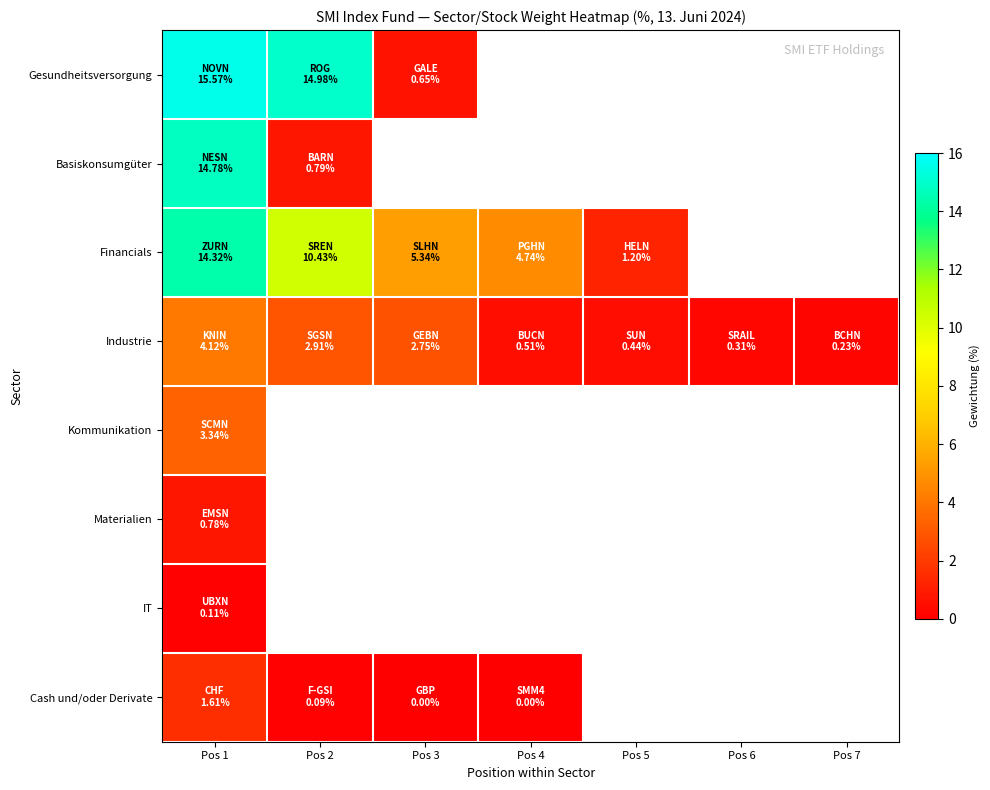

Reading right to left, list all the values displayed in this chart.

Gesundheitsversorgung: Pos 7=-1.0	Pos 6=-1.0	Pos 5=-1.0	Pos 4=-1.0	Pos 3=0.7	Pos 2=15.0	Pos 1=15.6
Basiskonsumgüter: Pos 7=-1.0	Pos 6=-1.0	Pos 5=-1.0	Pos 4=-1.0	Pos 3=-1.0	Pos 2=0.8	Pos 1=14.8
Financials: Pos 7=-1.0	Pos 6=-1.0	Pos 5=1.2	Pos 4=4.7	Pos 3=5.3	Pos 2=10.4	Pos 1=14.3
Industrie: Pos 7=0.2	Pos 6=0.3	Pos 5=0.4	Pos 4=0.5	Pos 3=2.8	Pos 2=2.9	Pos 1=4.1
Kommunikation: Pos 7=-1.0	Pos 6=-1.0	Pos 5=-1.0	Pos 4=-1.0	Pos 3=-1.0	Pos 2=-1.0	Pos 1=3.3
Materialien: Pos 7=-1.0	Pos 6=-1.0	Pos 5=-1.0	Pos 4=-1.0	Pos 3=-1.0	Pos 2=-1.0	Pos 1=0.8
IT: Pos 7=-1.0	Pos 6=-1.0	Pos 5=-1.0	Pos 4=-1.0	Pos 3=-1.0	Pos 2=-1.0	Pos 1=0.1
Cash und/oder Derivate: Pos 7=-1.0	Pos 6=-1.0	Pos 5=-1.0	Pos 4=0.0	Pos 3=0.0	Pos 2=0.1	Pos 1=1.6